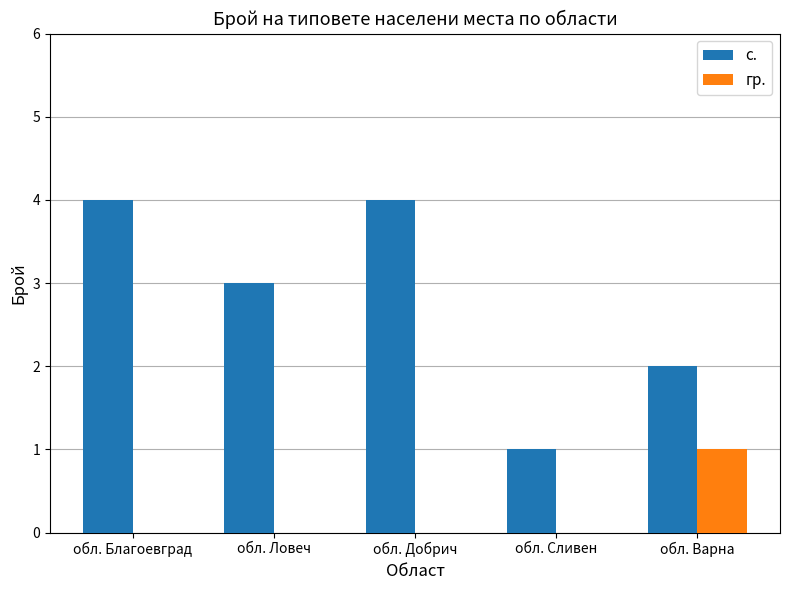

What is the spread (max minus min) of values at обл. Добрич?

4